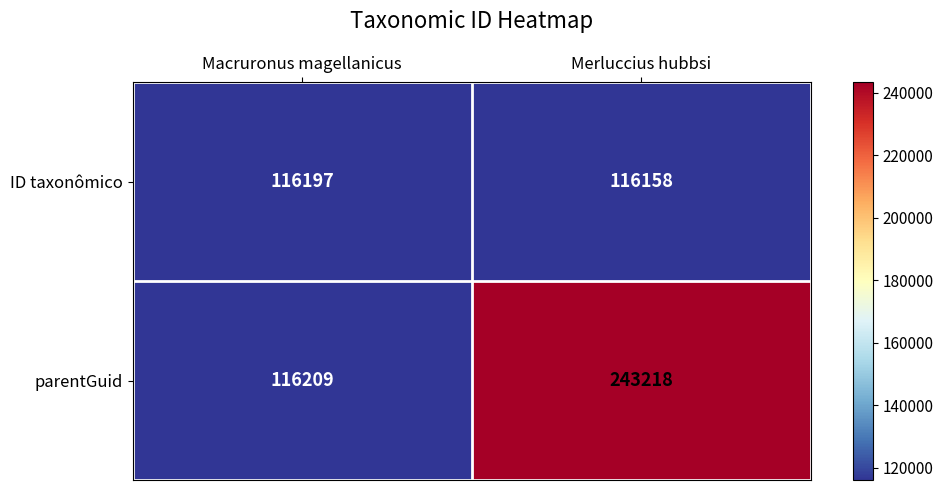

Which label corresponds to the smallest value in the chart?

Merluccius hubbsi